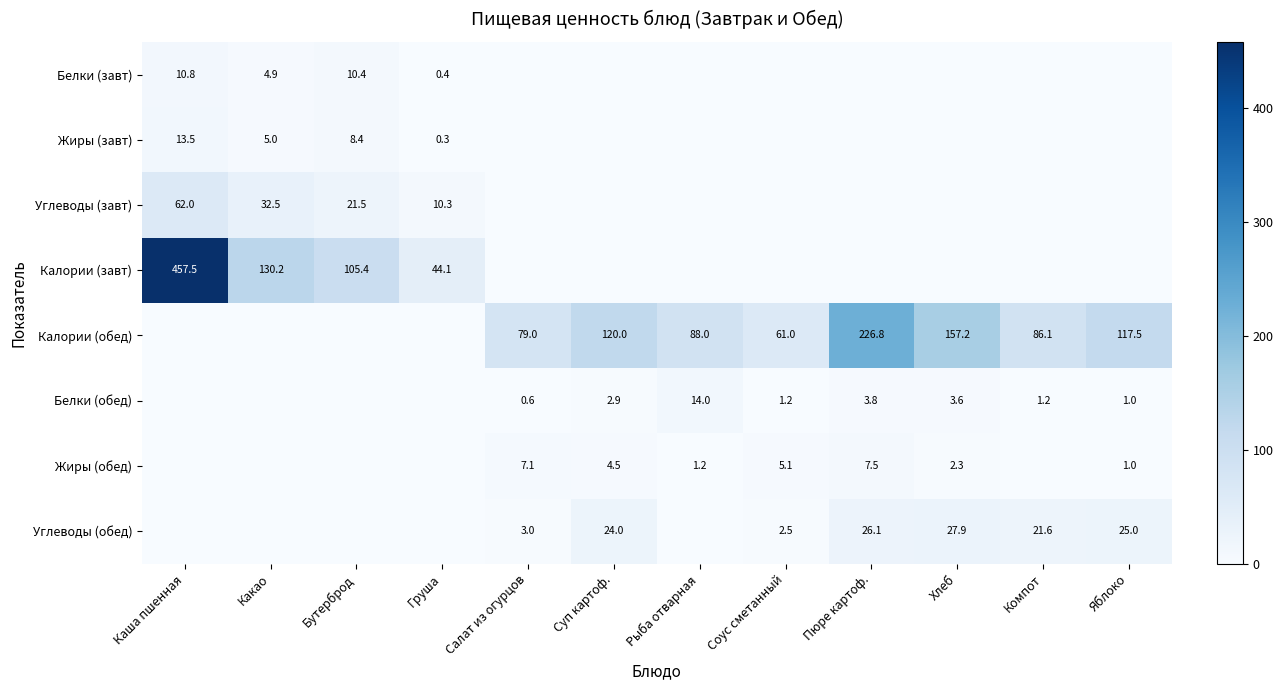

Is it true that Белки (обед) equals 6.2 at Пюре картоф.?

False